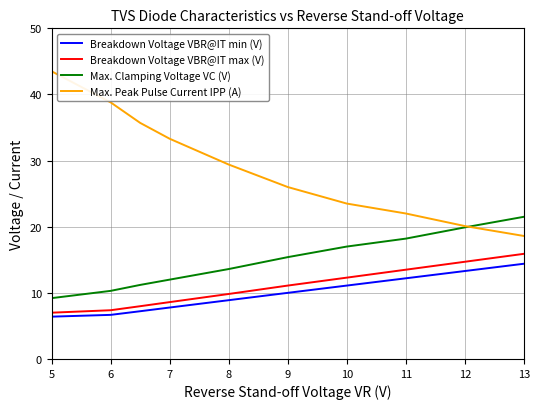

True or false: Breakdown Voltage VBR@IT max (V) and Max. Peak Pulse Current IPP (A) cross at least once.

False